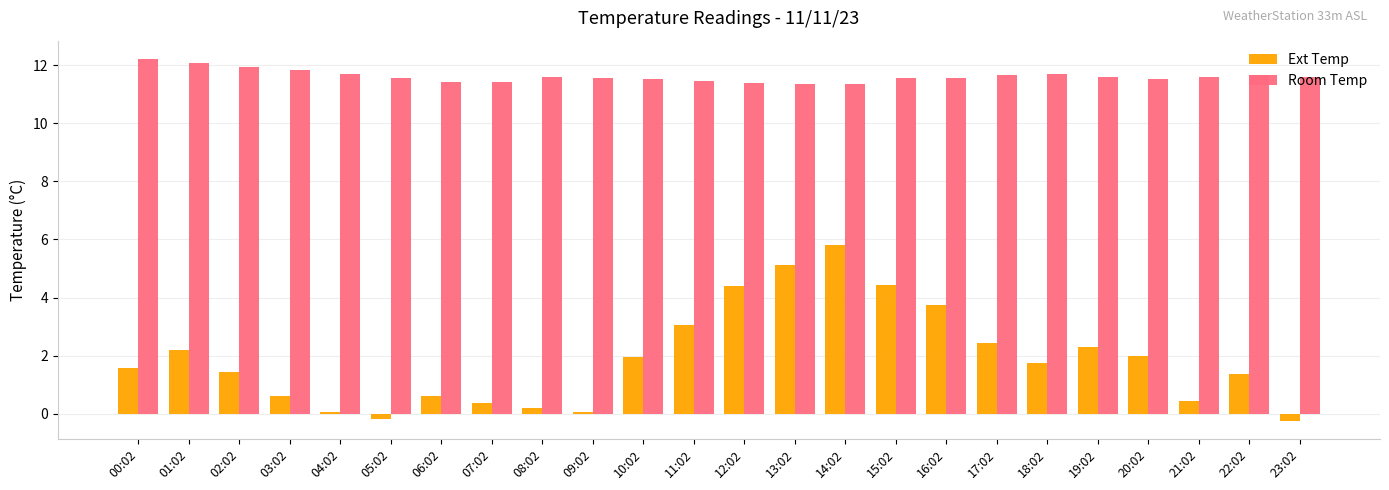

What is the spread (max minus min) of values at 18:02?

9.9